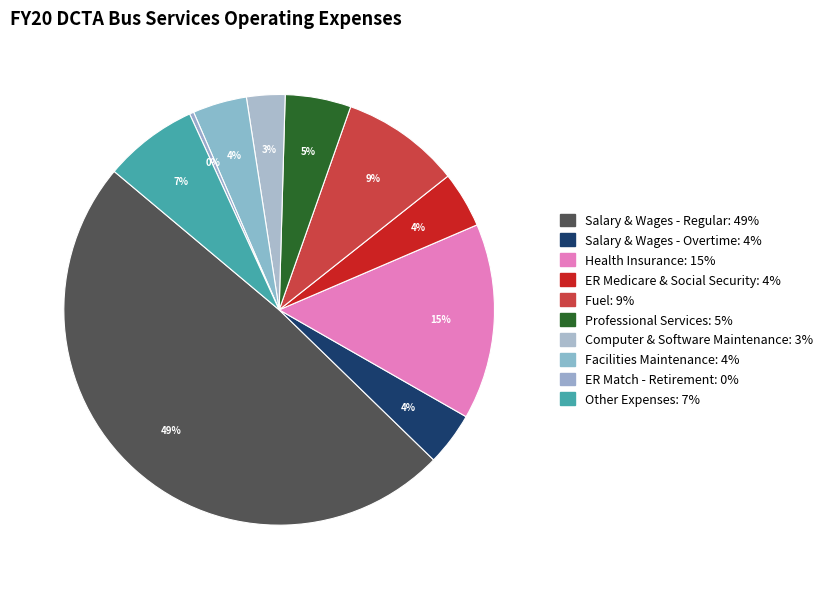

Which slice is the largest?

Salary & Wages - Regular